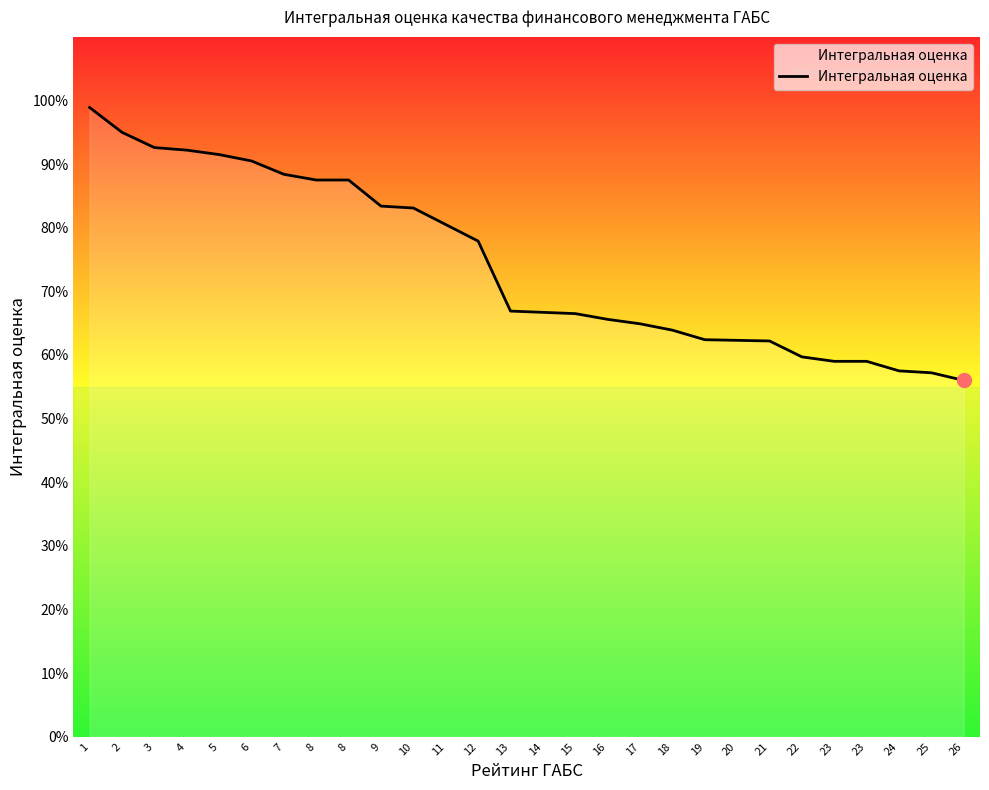

Between 3 and 11, which is larger?

3